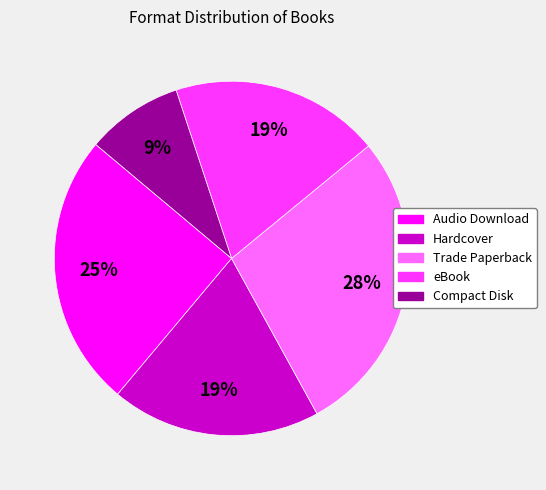

To the nearest percent, what is the average slice percentage?

20%